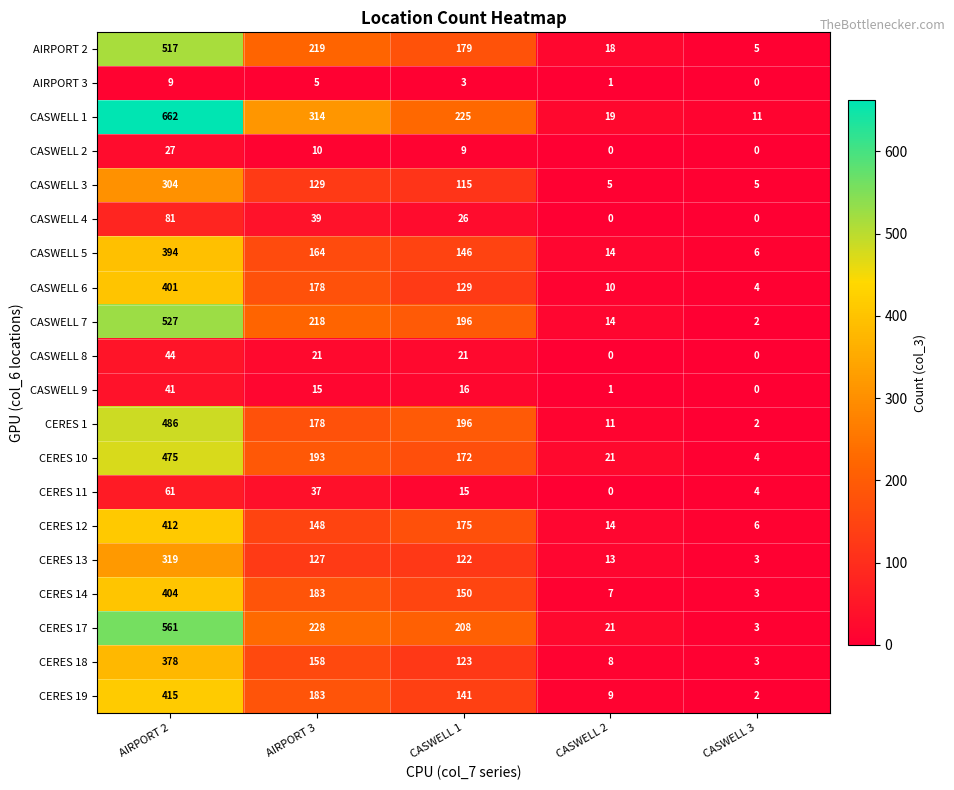

What is the difference between the AIRPORT 2 values at CASWELL 2 and AIRPORT 3?

201